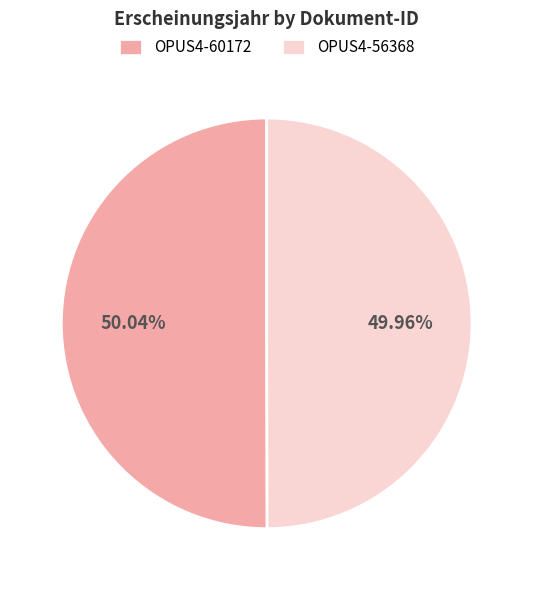

How many segments does this pie chart have?

2